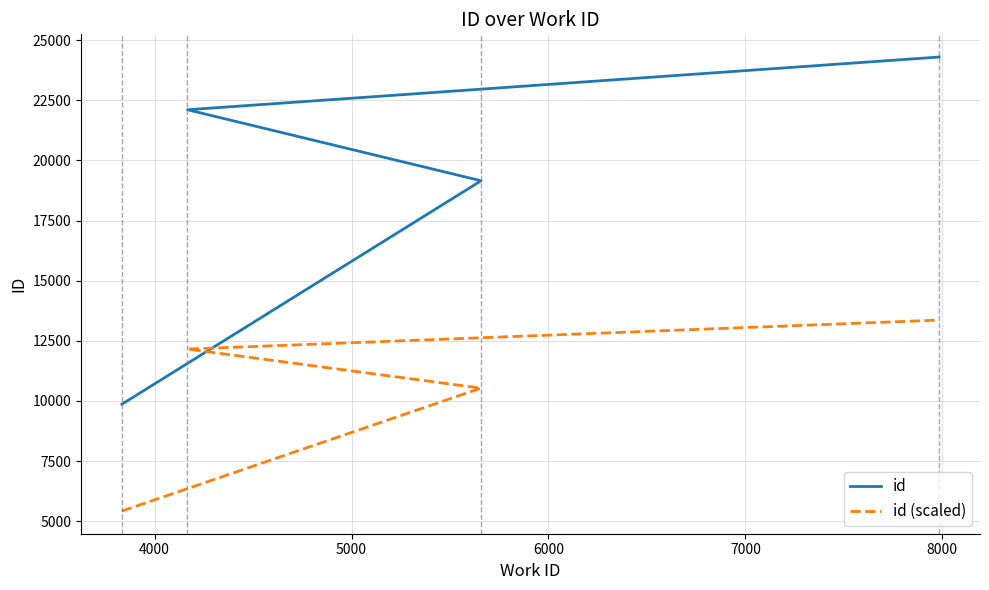

What is the average value of the id series?

18855.8